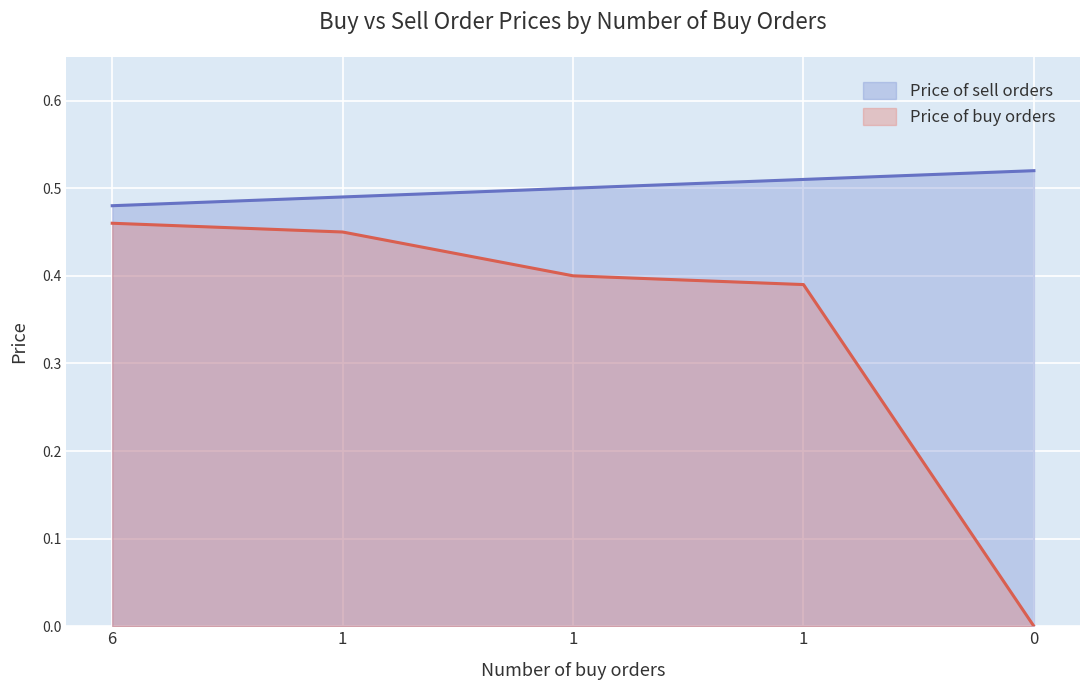

Reading left to right, what are all the values shown in this chart?

Price of buy orders: 0.5	0.5	0.4	0.4	0.0
Price of sell orders: 0.5	0.5	0.5	0.5	0.5